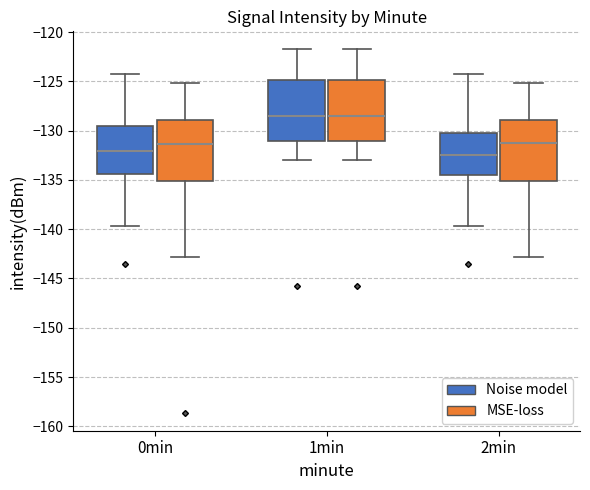

Reading left to right, read every box against the y-axis: the position of its median line, the range the box covers, and the ends of its whiskers. The values are not printed on the chart, so give them approximately, as read against the axis.

0min (Noise model): median -132.0, box -134.5 to -129.5, whiskers -139.5 to -124.0
0min (MSE-loss): median -131.5, box -135.0 to -129.0, whiskers -143.0 to -125.0
1min (Noise model): median -128.5, box -131.0 to -125.0, whiskers -133.0 to -122.0
1min (MSE-loss): median -128.5, box -131.0 to -125.0, whiskers -133.0 to -122.0
2min (Noise model): median -132.5, box -134.5 to -130.5, whiskers -139.5 to -124.0
2min (MSE-loss): median -131.5, box -135.0 to -129.0, whiskers -143.0 to -125.0